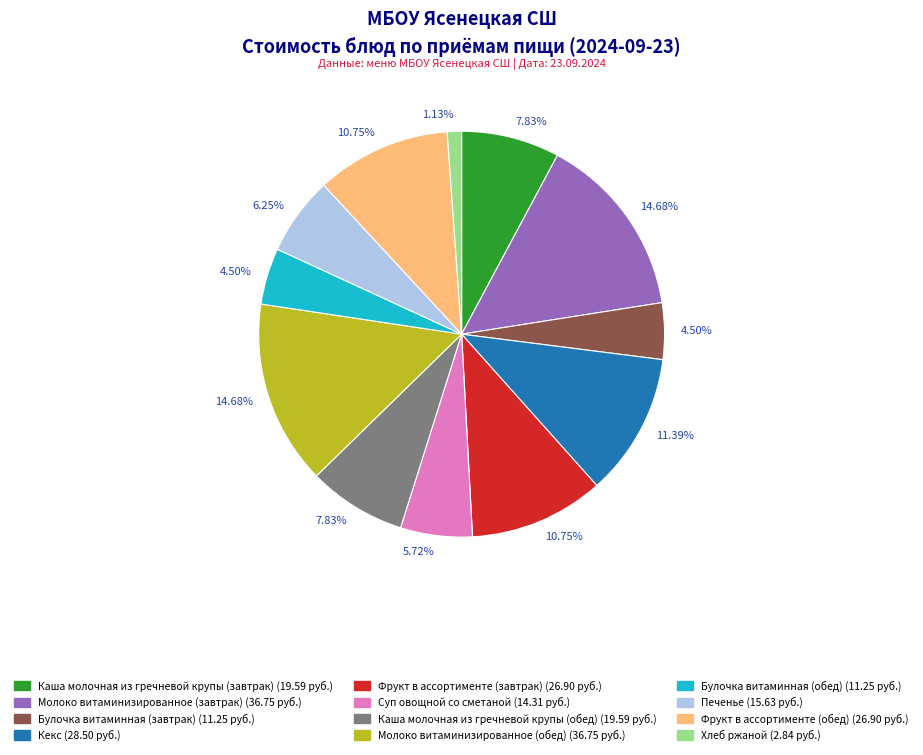

How many segments does this pie chart have?

12